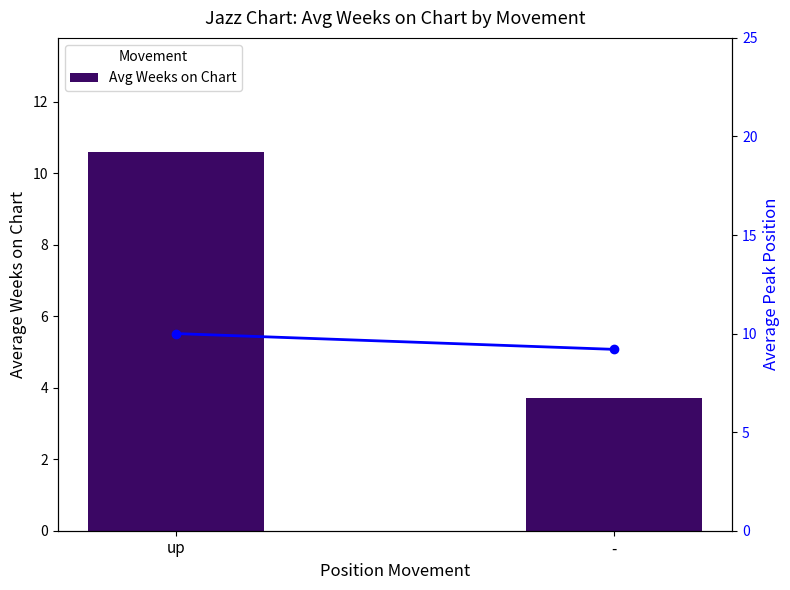

Which category has the highest value across all series?

up